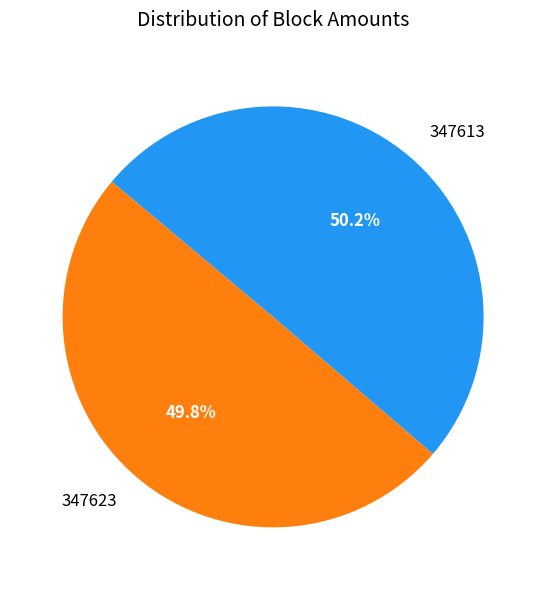

The 347613 slice represents 38% of the pie. True or false?

False